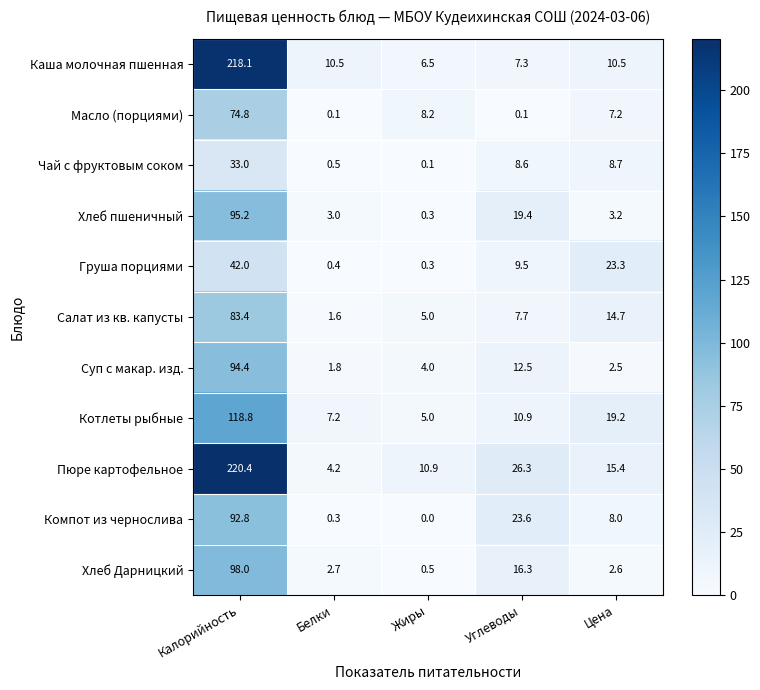

How many data points does each series have?

5